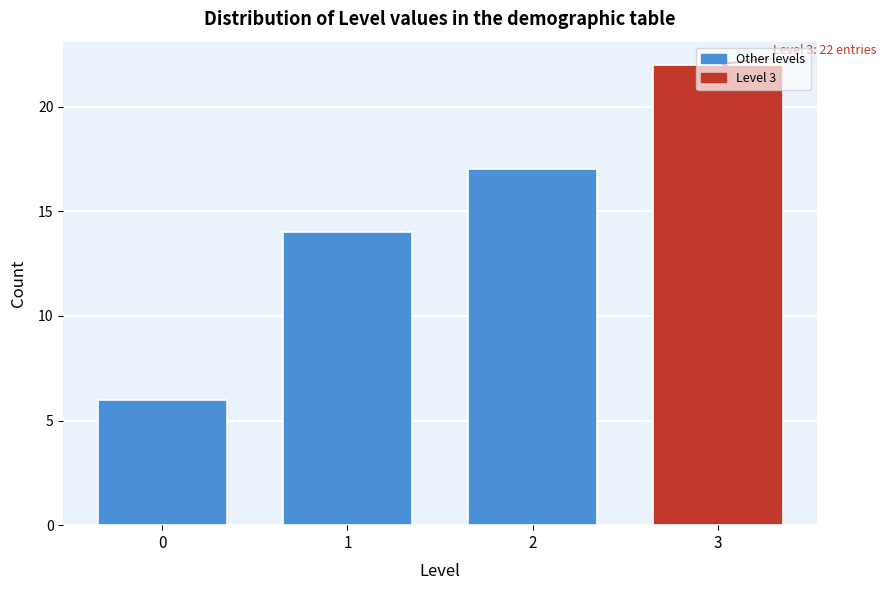

What is the change in value from 2 to 3?

+5